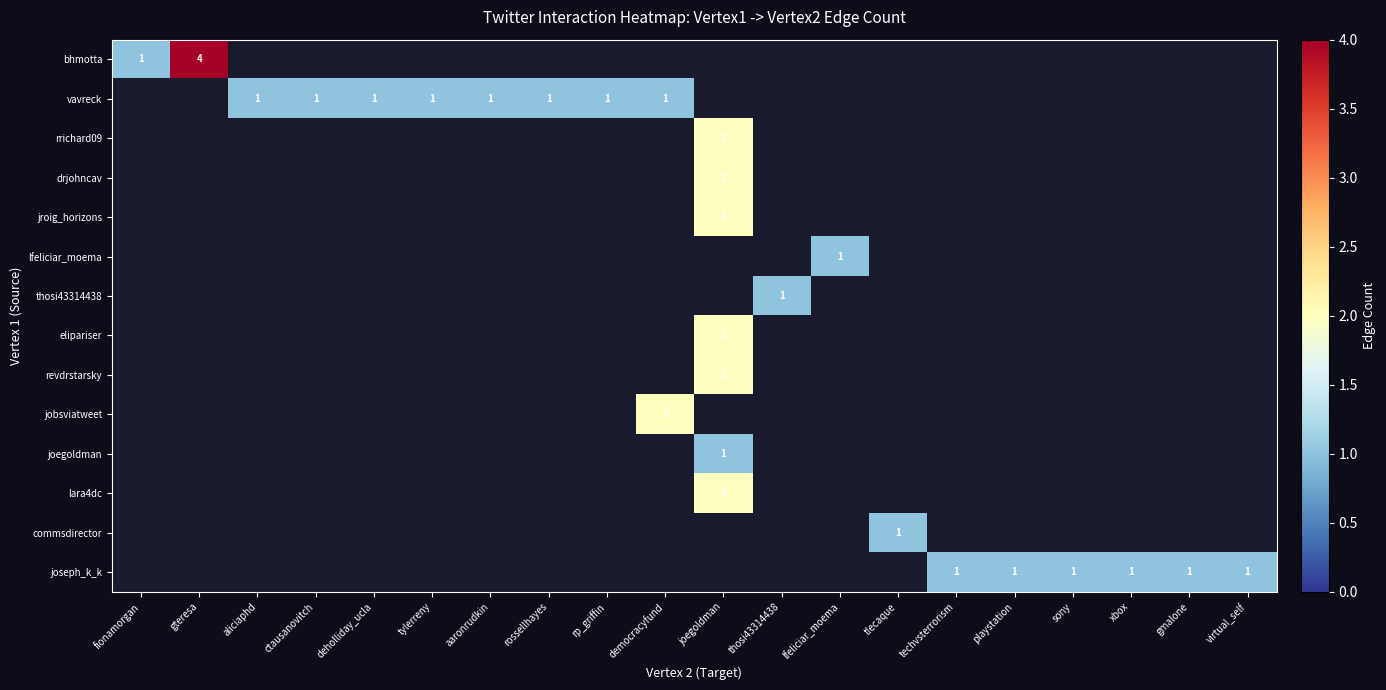

The value of bhmotta at fionamorgan is 1.0. True or false?

True